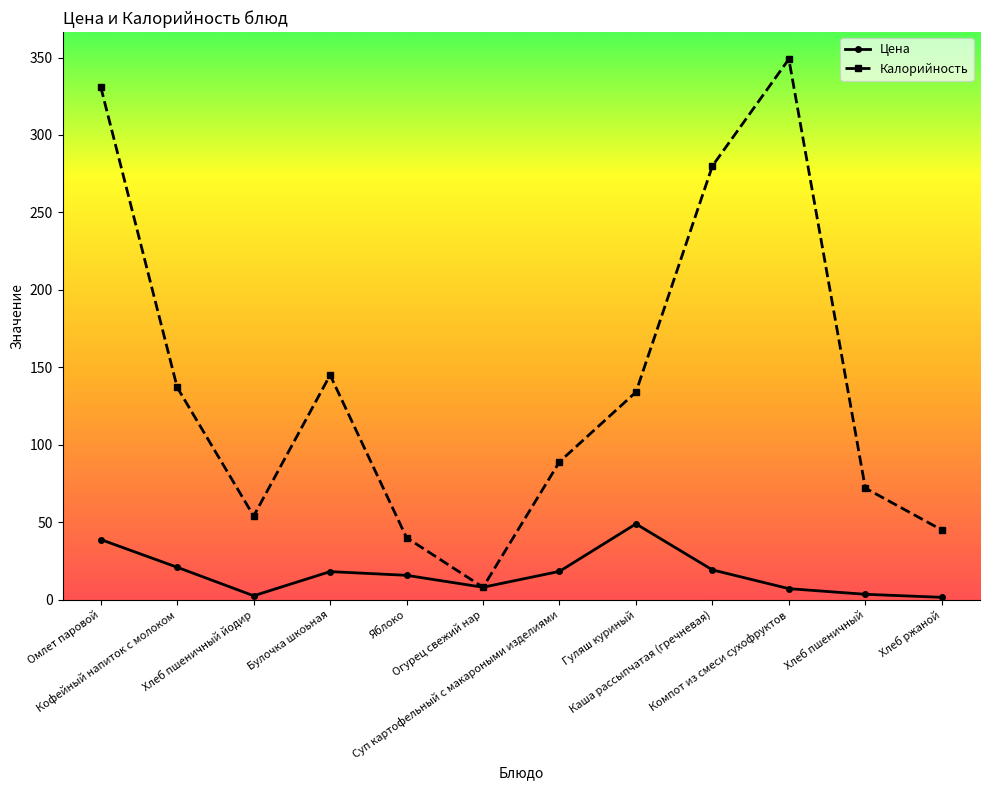

Which series has the largest range (max minus min)?

Калорийность